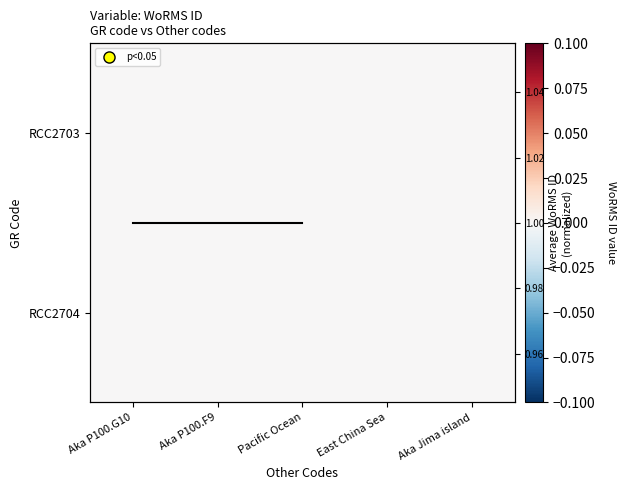

Between Aka Jima island and Pacific Ocean, which is larger?

Aka Jima island